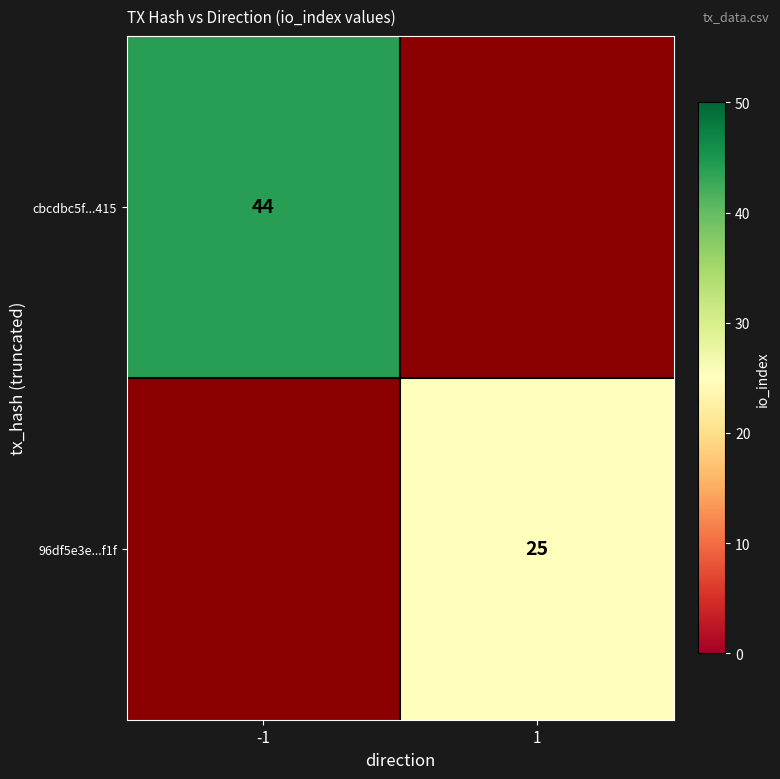

True or false: cbcdbc5f...415 has a value of 67.3 at -1.

False